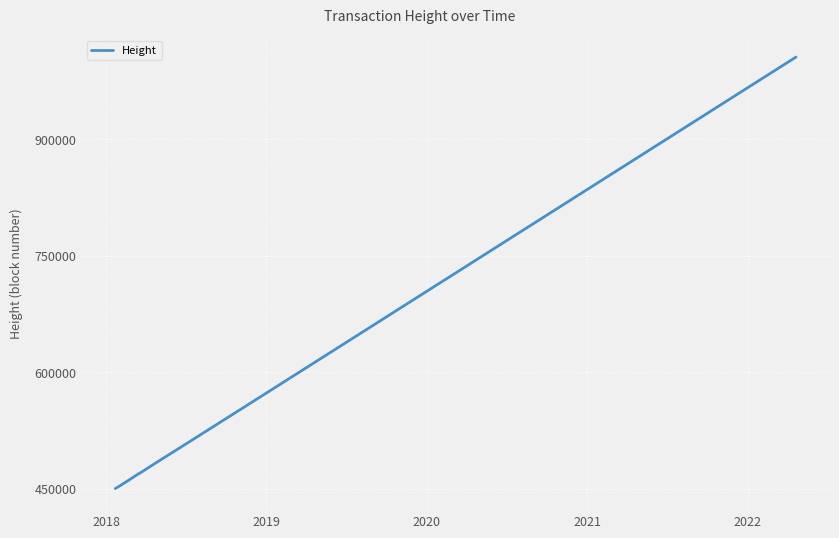

What is the minimum value shown in the chart?

450275.0